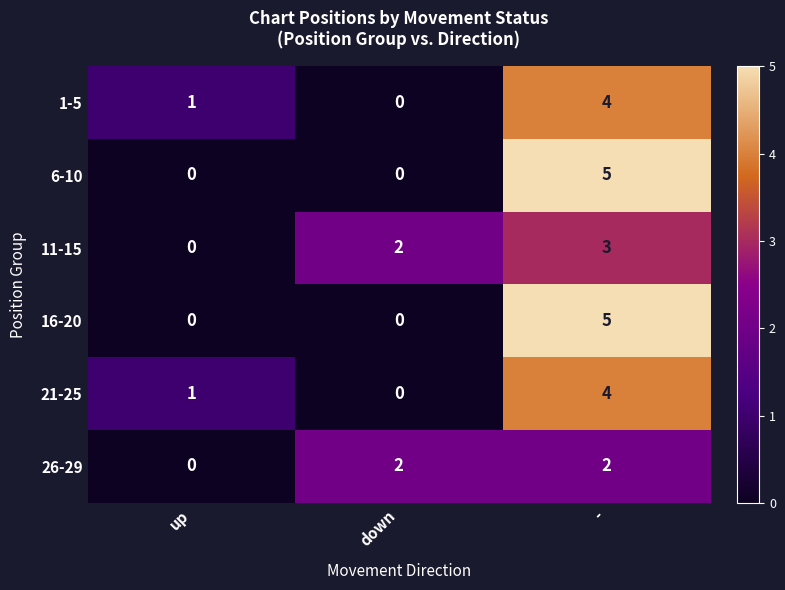

Rank the categories by 11-15 value from lowest to highest.

up, down, -